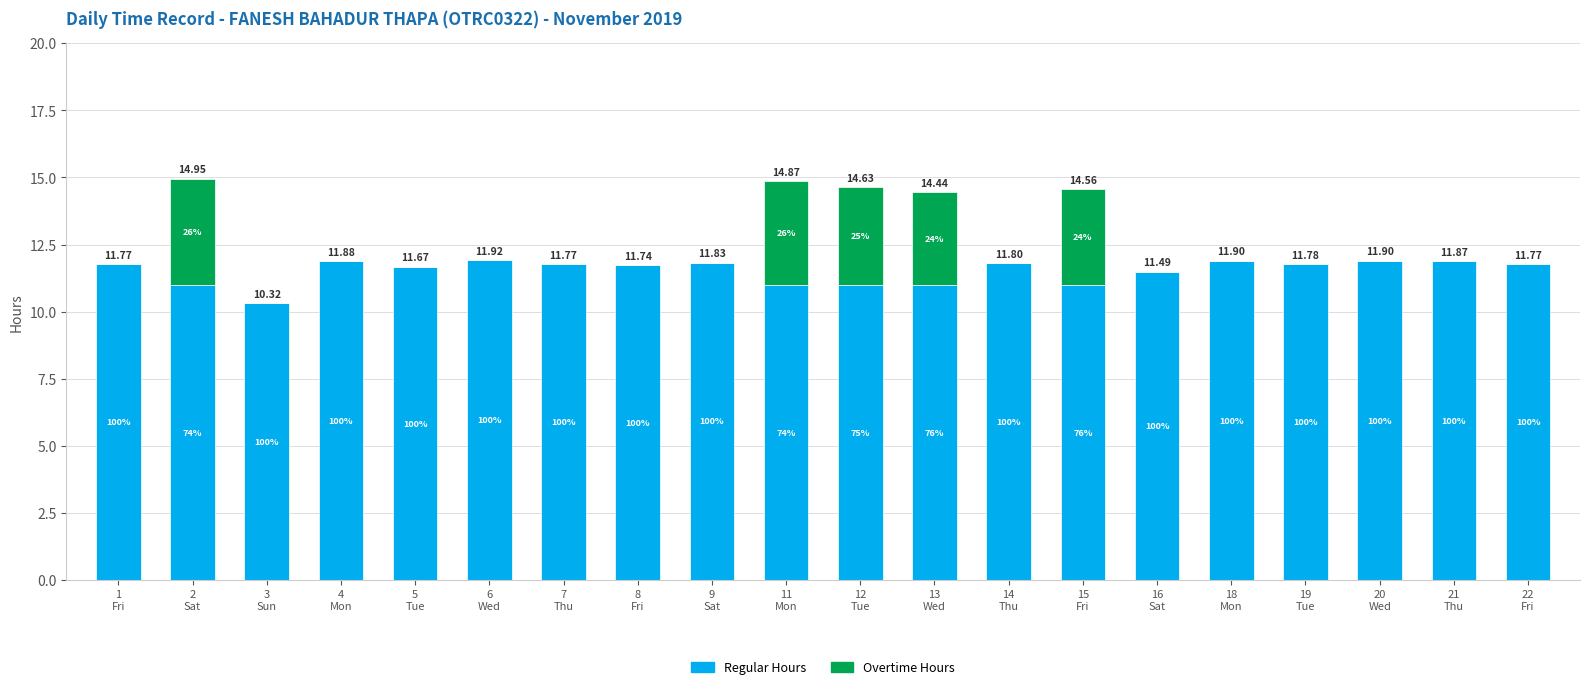

What are all the series names shown in the legend?

Regular Hours, Overtime Hours